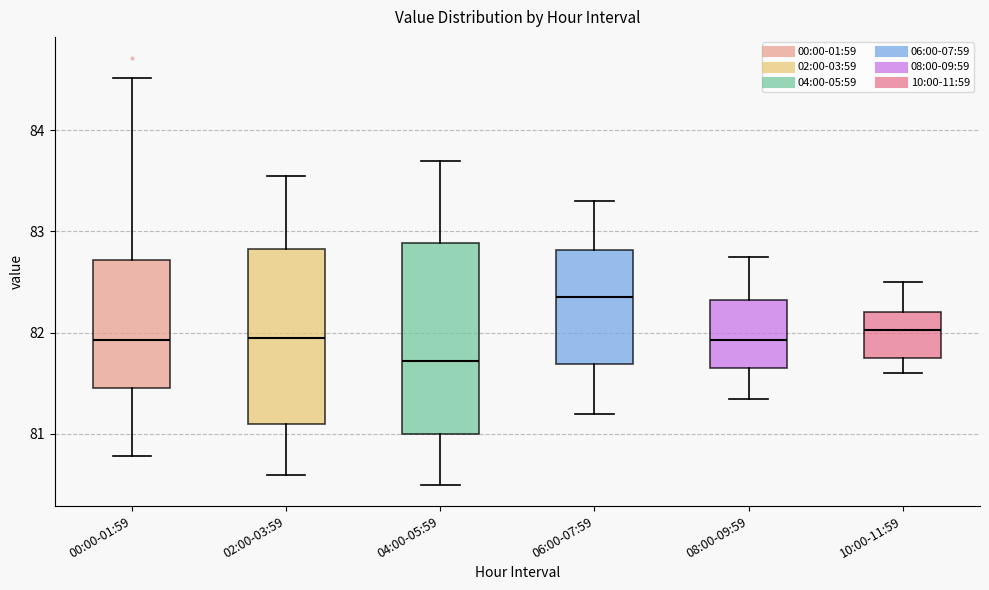

Reading left to right, transcribe this box plot: for each box, give where its median line is, the range the box spans, and where its two whiskers end, as read against the y-axis. The values are not printed on the chart, so give them approximately, as read against the axis.

00:00-01:59: median 81.9, box 81.5 to 82.7, whiskers 80.8 to 84.5
02:00-03:59: median 82.0, box 81.1 to 82.8, whiskers 80.6 to 83.6
04:00-05:59: median 81.7, box 81.0 to 82.9, whiskers 80.5 to 83.7
06:00-07:59: median 82.4, box 81.7 to 82.8, whiskers 81.2 to 83.3
08:00-09:59: median 81.9, box 81.7 to 82.3, whiskers 81.4 to 82.8
10:00-11:59: median 82.0, box 81.8 to 82.2, whiskers 81.6 to 82.5